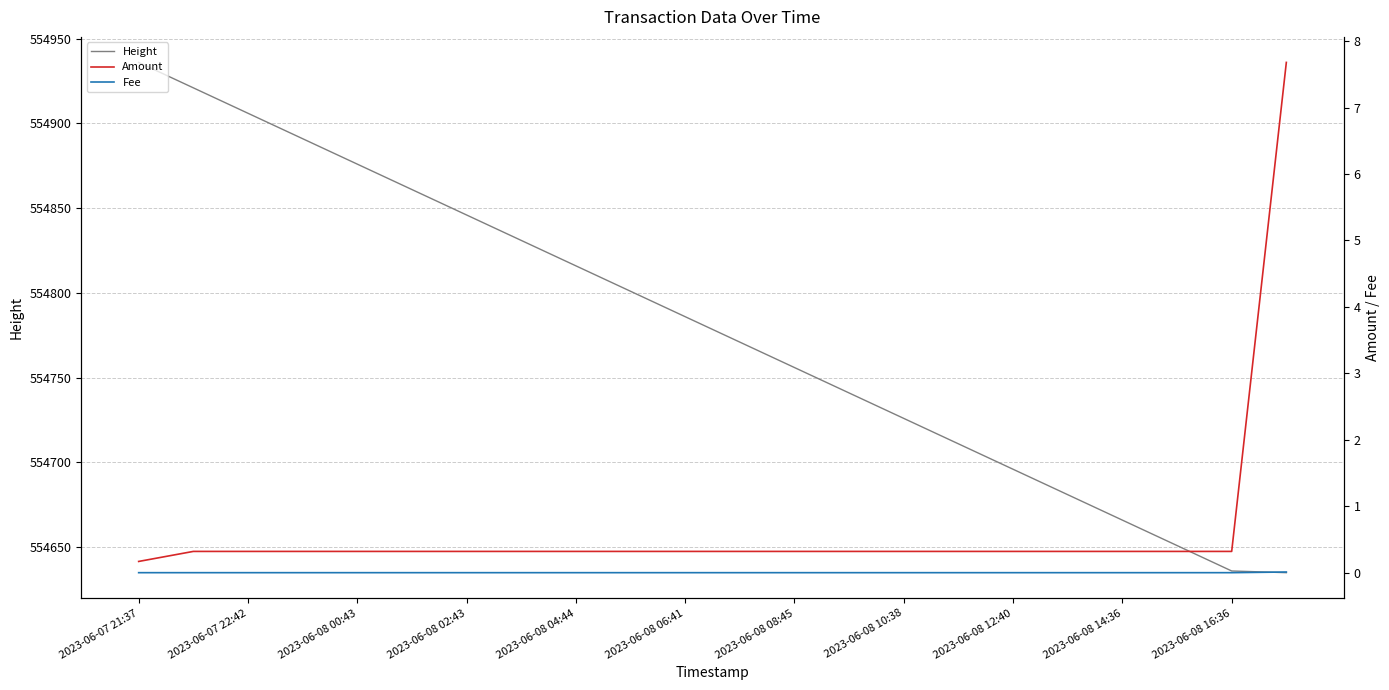

What is the lowest value of the Height series?

554635